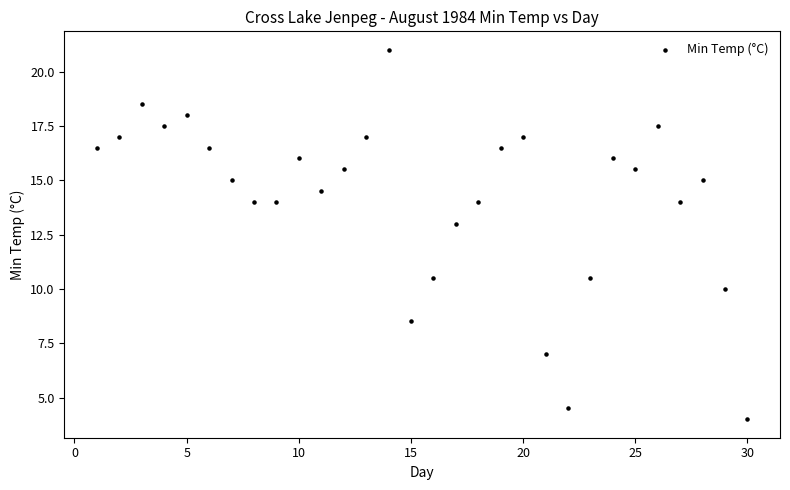

What Y value in the scatter plot is closest to 12?

13.0